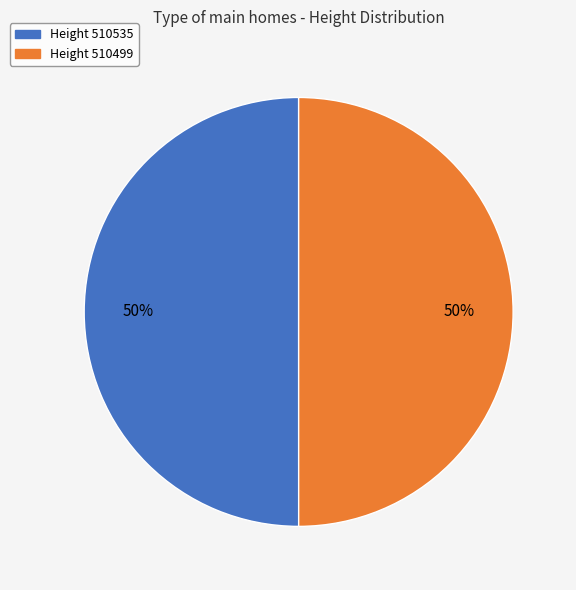

To the nearest percent, what is the average slice percentage?

50%